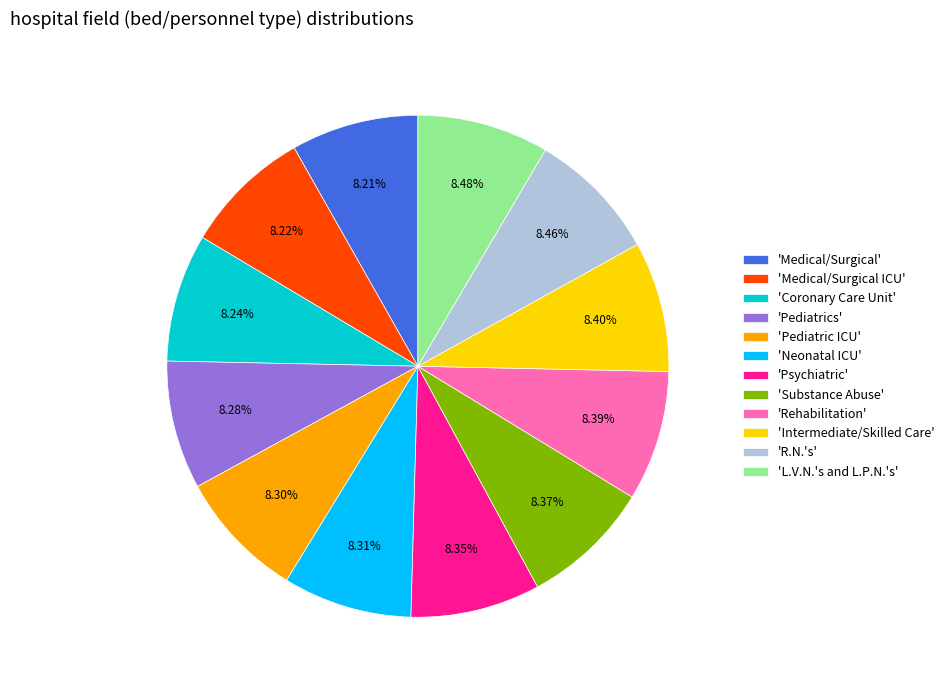

Is there any slice that represents more than half of the pie?

No